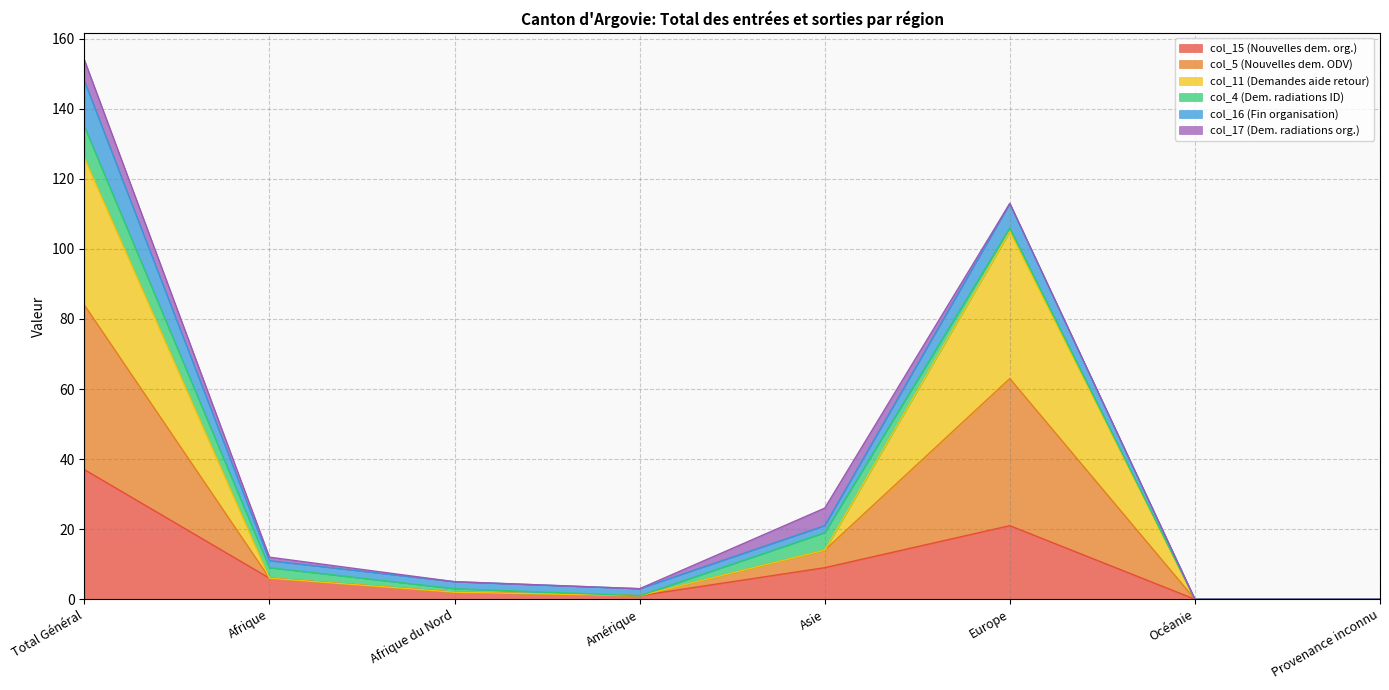

Where is col_15 (Nouvelles dem. org.) nearest to the value 18?

Europe